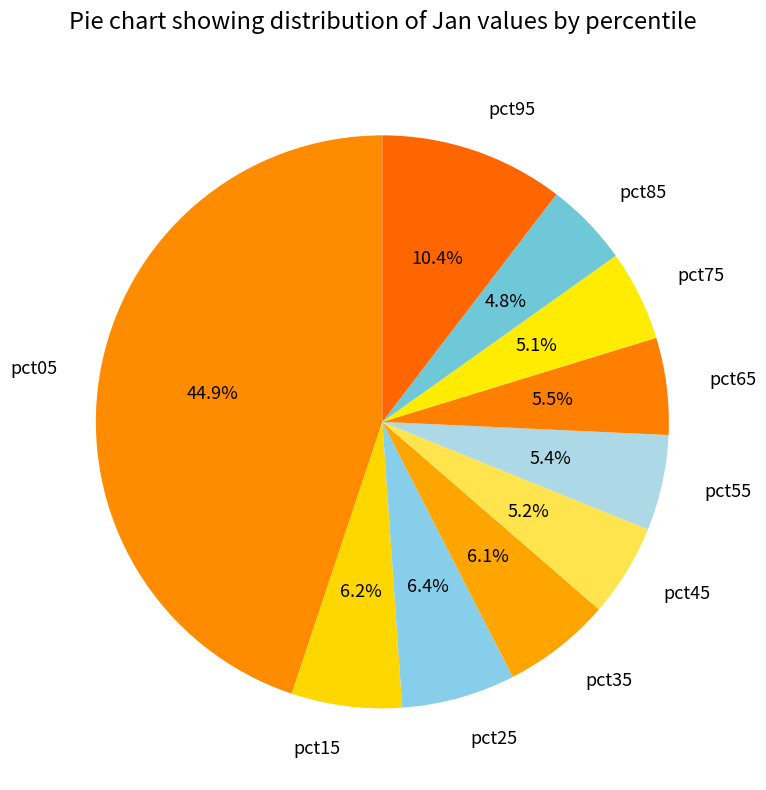

How much of the chart is everything except pct65?

94.5%